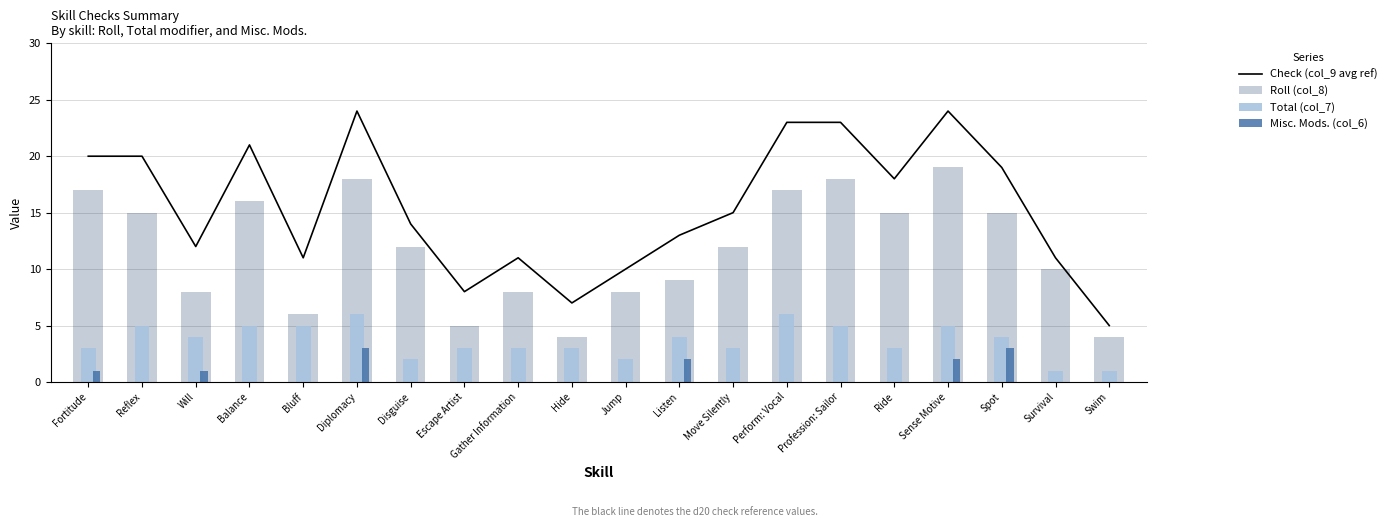

The Total (col_7) series shows 6 at Perform: Vocal. True or false?

True